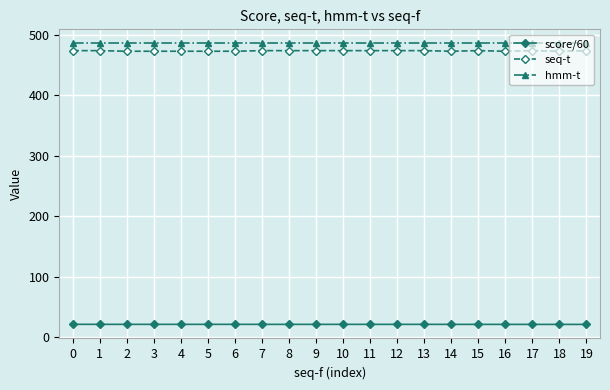

True or false: hmm-t and score/60 intersect in this chart.

False